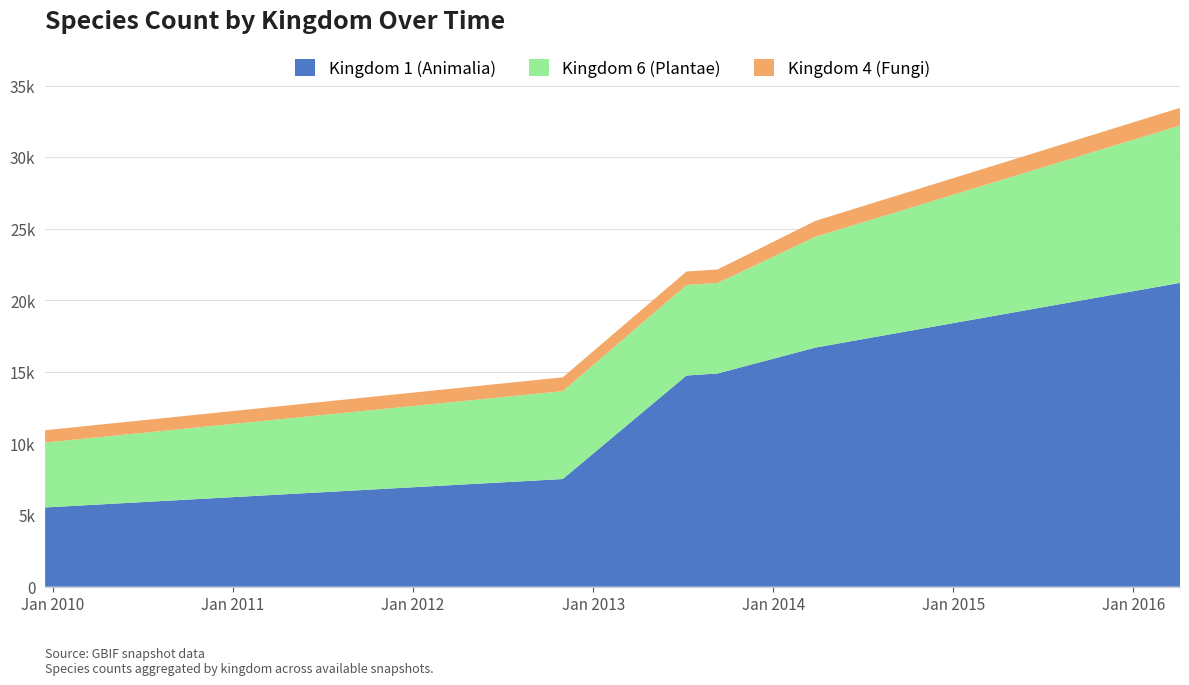

Reading left to right, transcribe all the data shown in this chart.

Kingdom 1 (Animalia): 2009-12-16=5535	2012-10-31=7520	2013-07-09=14753	2013-09-10=14895	2014-03-28=16708	2016-04-05=21225
Kingdom 6 (Plantae): 2009-12-16=4531	2012-10-31=6142	2013-07-09=6322	2013-09-10=6322	2014-03-28=7740	2016-04-05=10994
Kingdom 4 (Fungi): 2009-12-16=864	2012-10-31=966	2013-07-09=946	2013-09-10=946	2014-03-28=1116	2016-04-05=1235